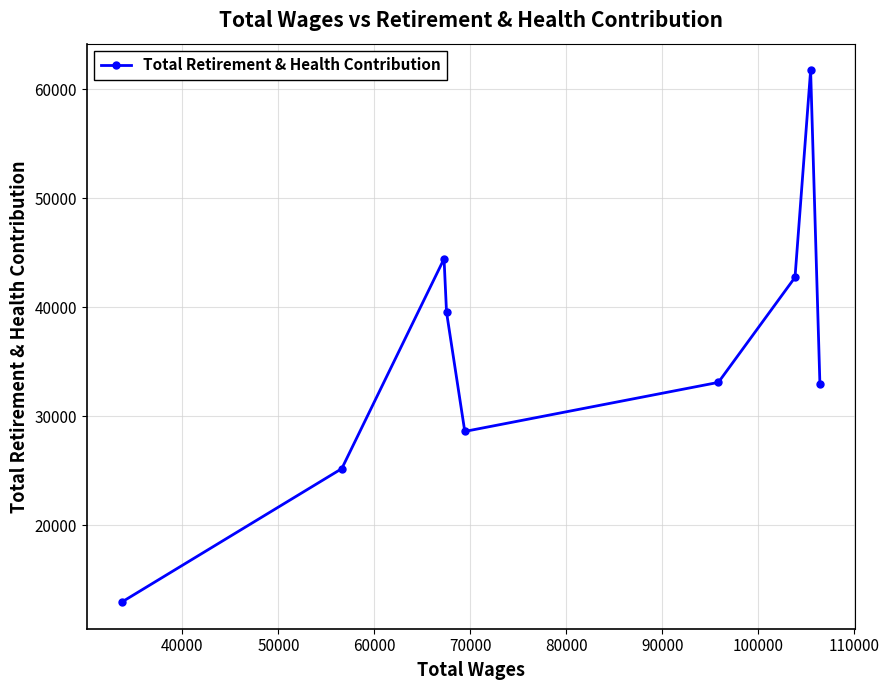

What is the smallest value displayed?

12971